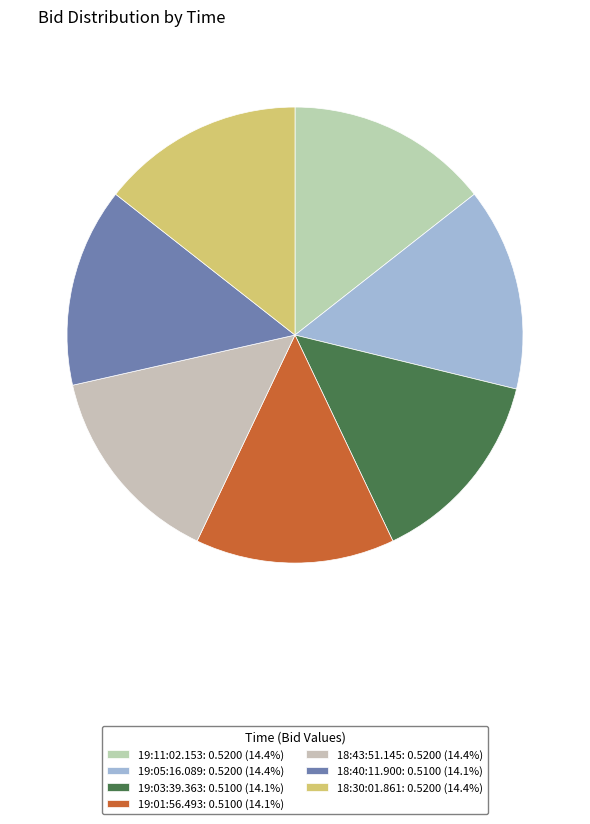

How many slices are in this pie chart?

7